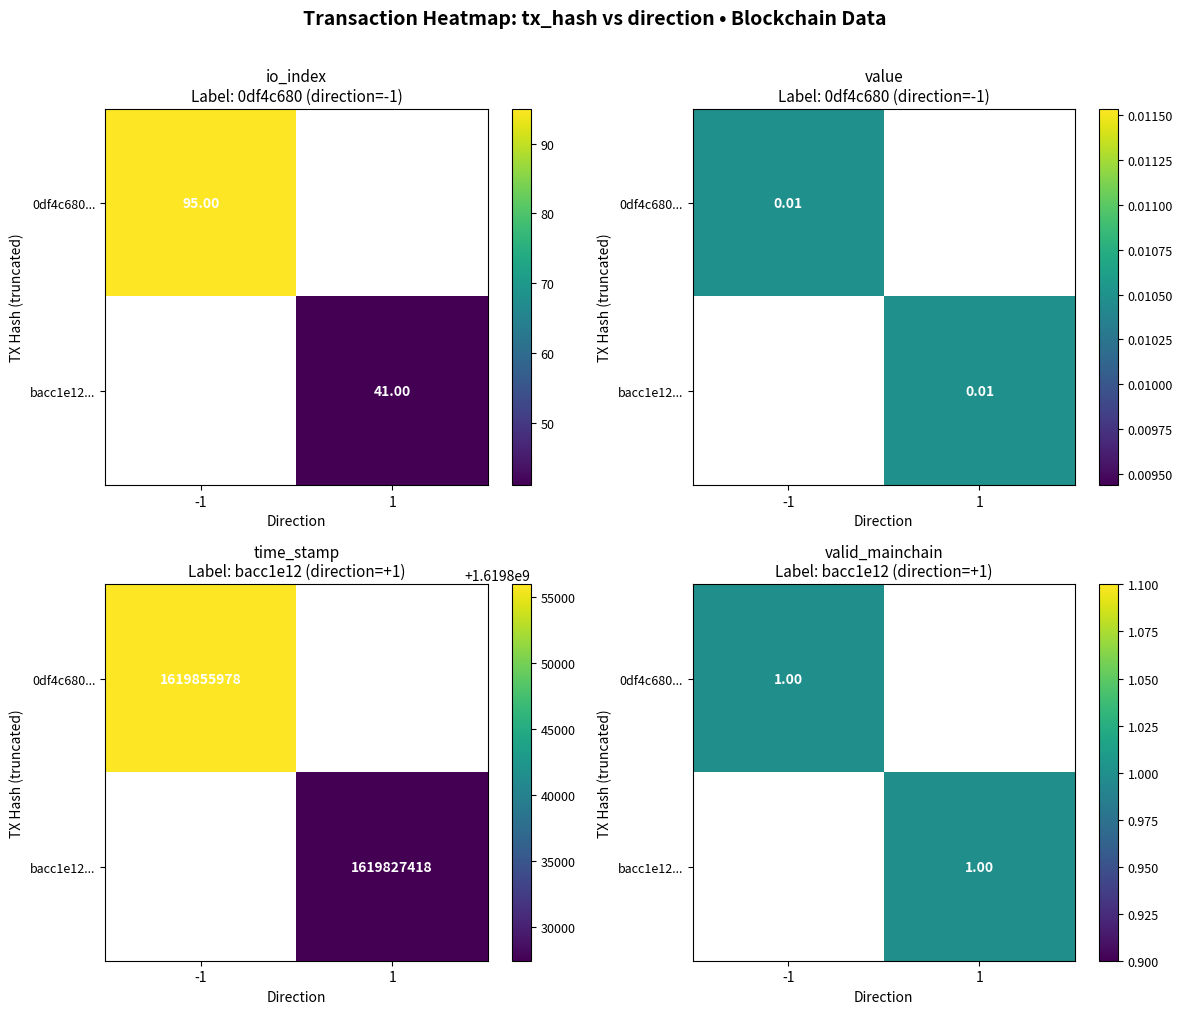

How many values in 0df4c680fed4bbc394cba0e4faf1888246b1331 are above zero?

4